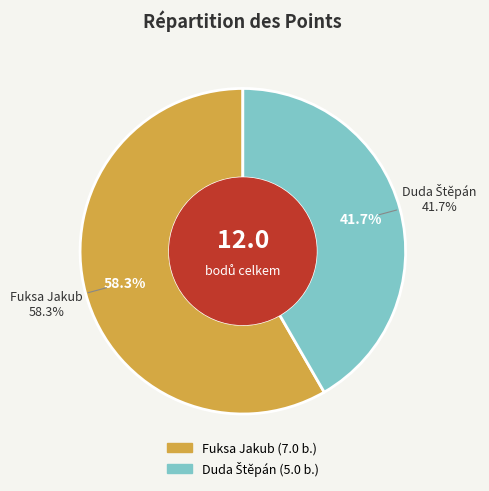

What is the majority slice?

Fuksa Jakub